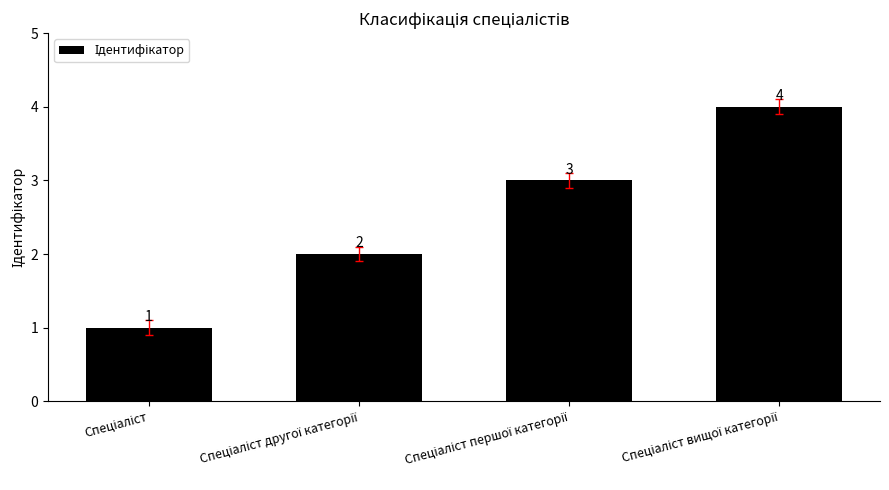

What is the difference between the maximum and minimum values?

3